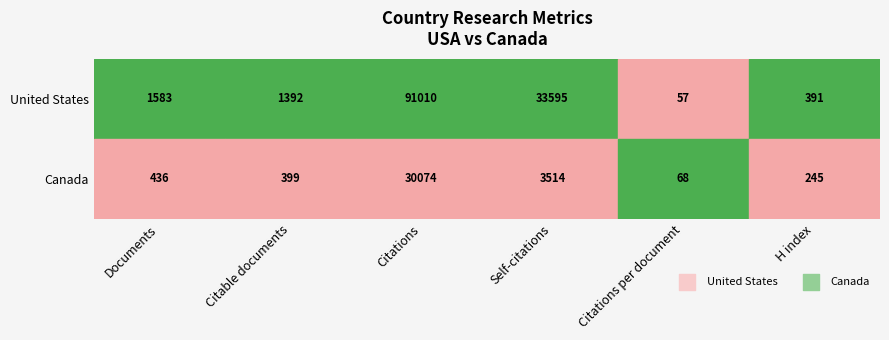

True or false: Canada has a value of 115 at 4.

False